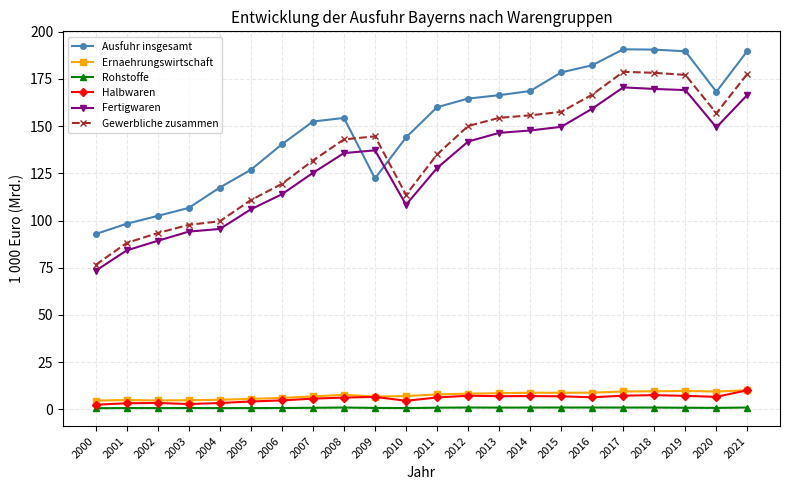

Where is the first local minimum for Gewerbliche zusammen?

2010